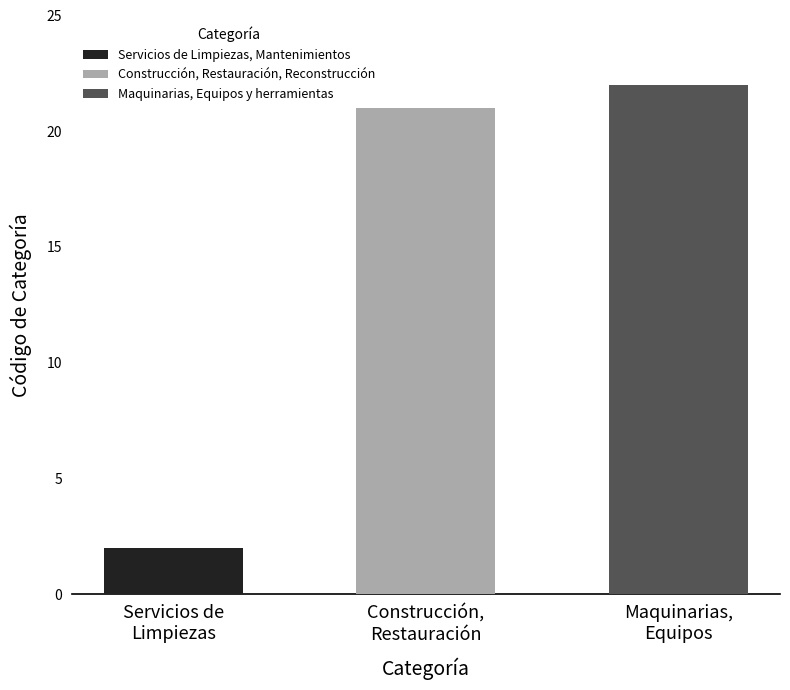

List the labels in order of value, largest first.

Maquinarias, Equipos y herramientas, Construcción, Restauración, Reconstrucción, Servicios de Limpiezas, Mantenimientos